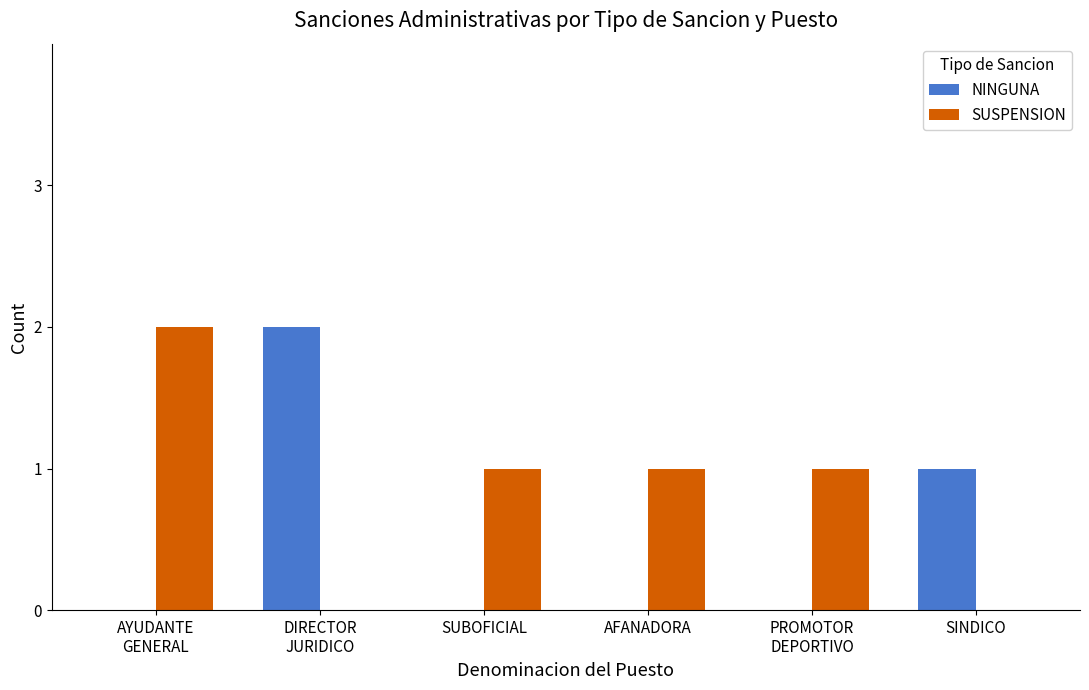

What are all the series names shown in the legend?

NINGUNA, SUSPENSION